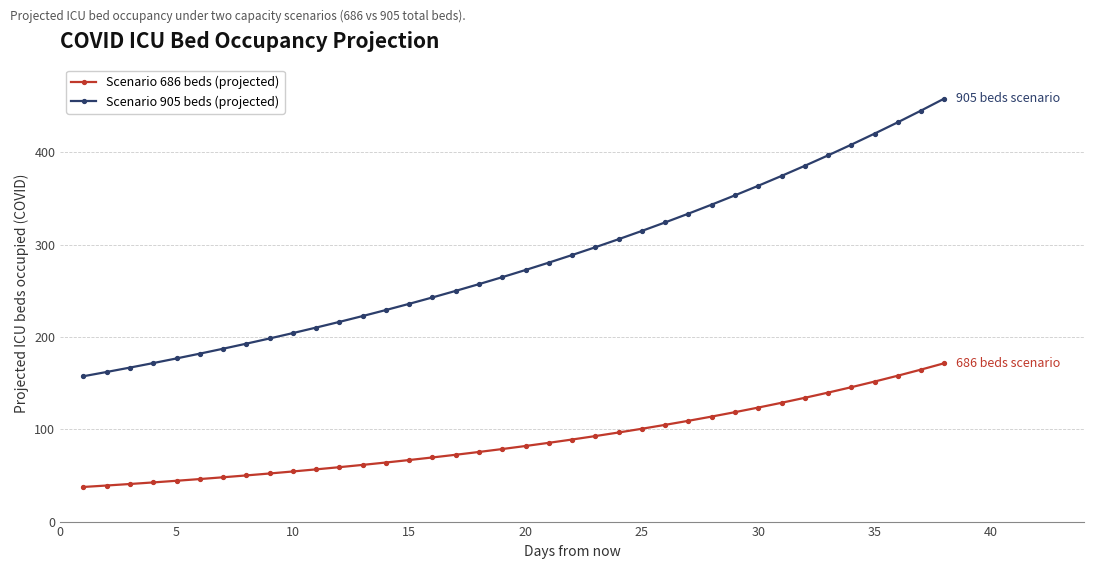

Which series has the largest range (max minus min)?

Scenario 905 beds (projected)